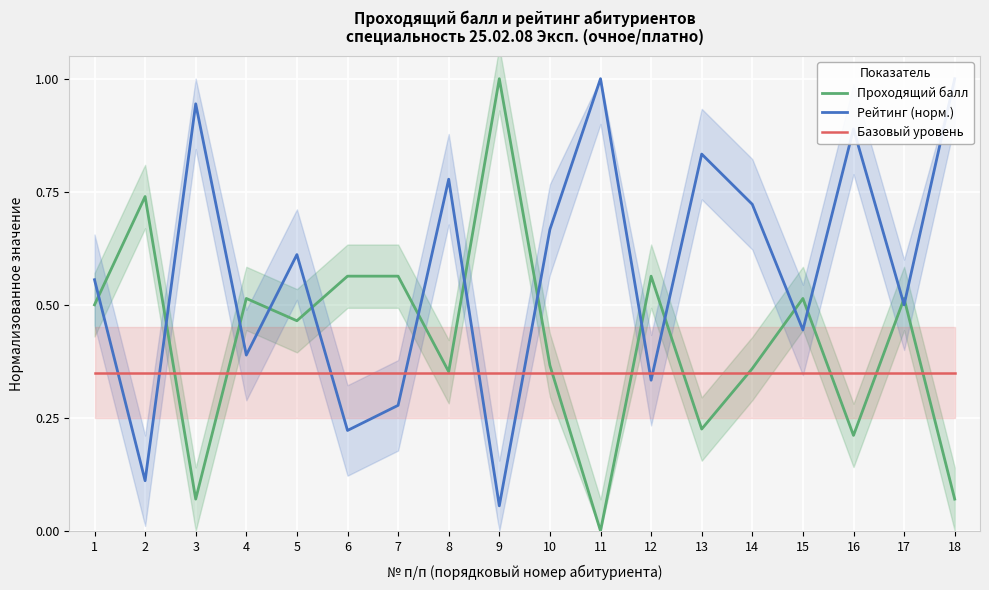

Count the number of categories in the chart.

18